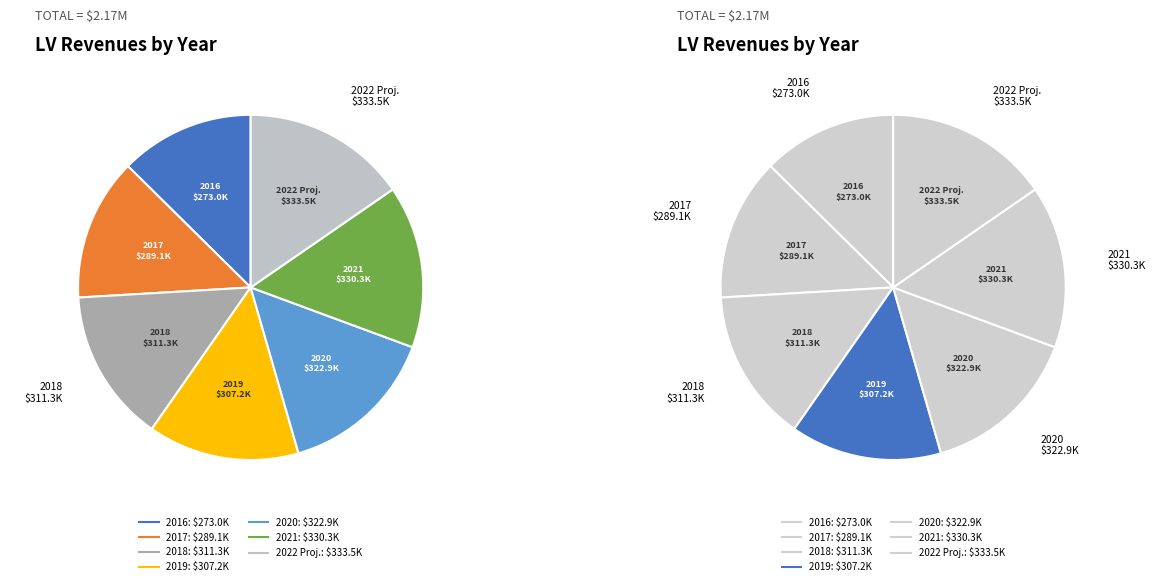

To the nearest percent, what is the average slice percentage?

14%